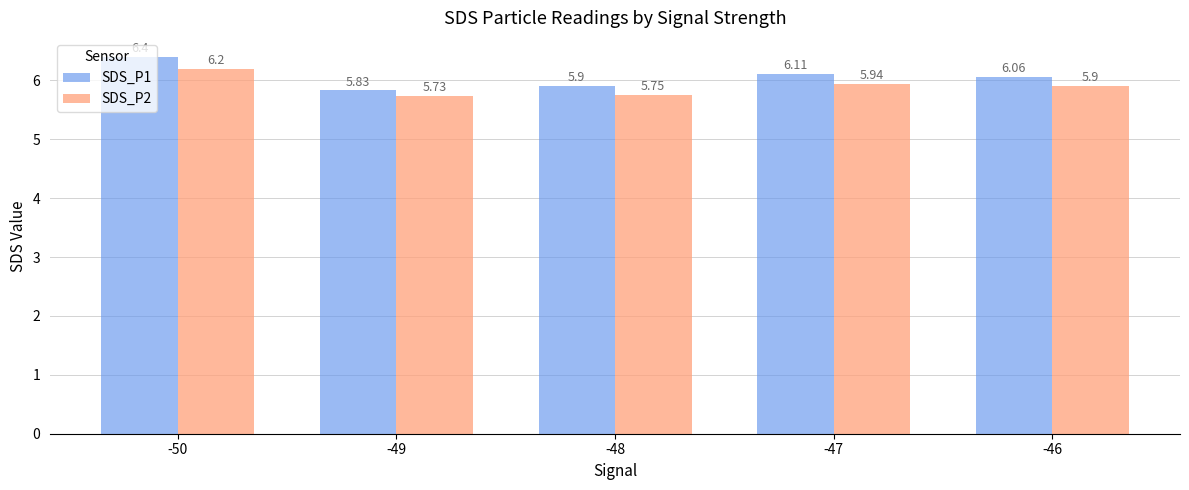

How many values in the SDS_P1 series exceed 6?

3